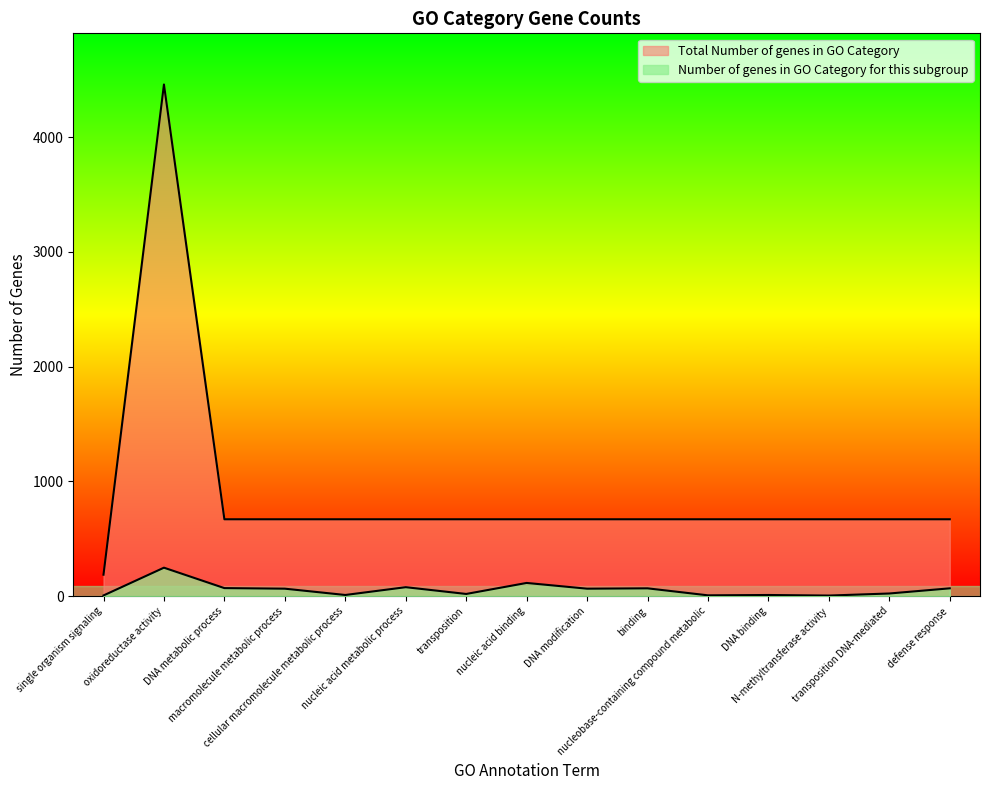

What is the difference between the second highest and minimum values in the Total Number of genes in GO Category series?

483